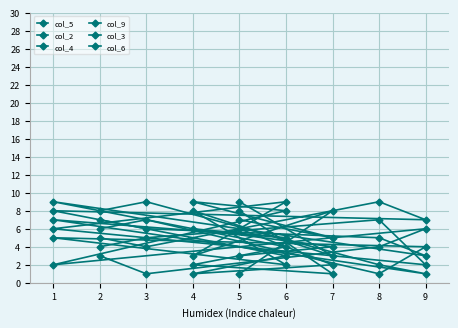

At which label does col_5 reach its peak?

1